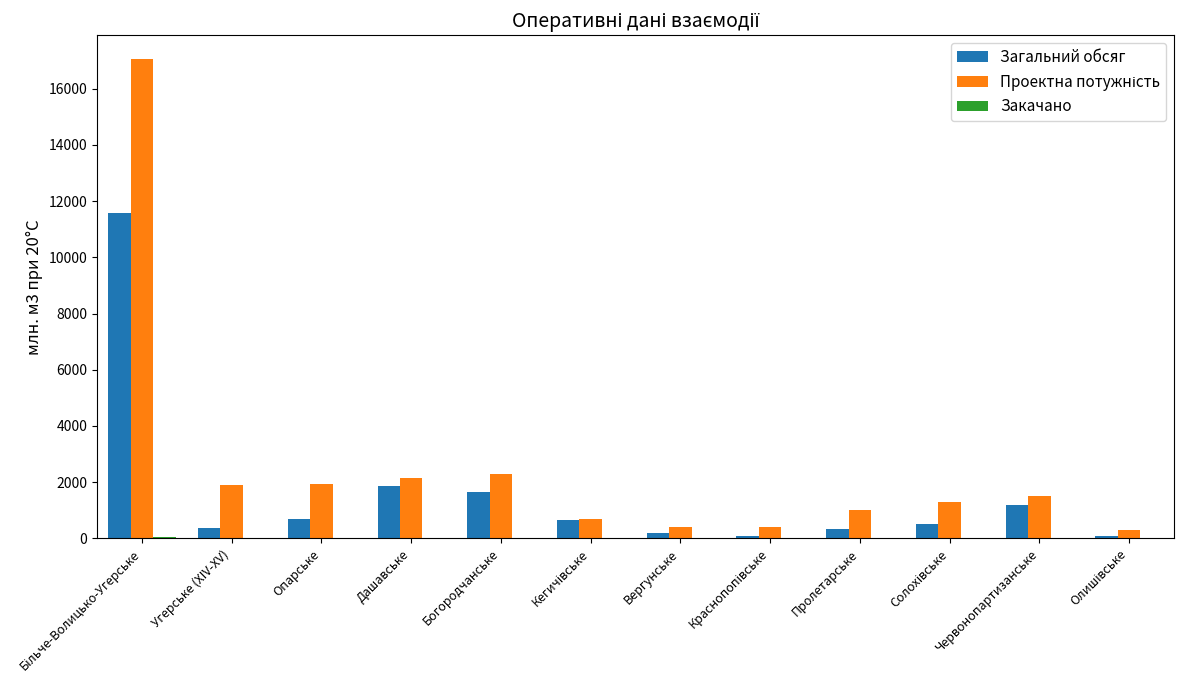

The value of Загальний обсяг at Дашавське is 1863.0. True or false?

True